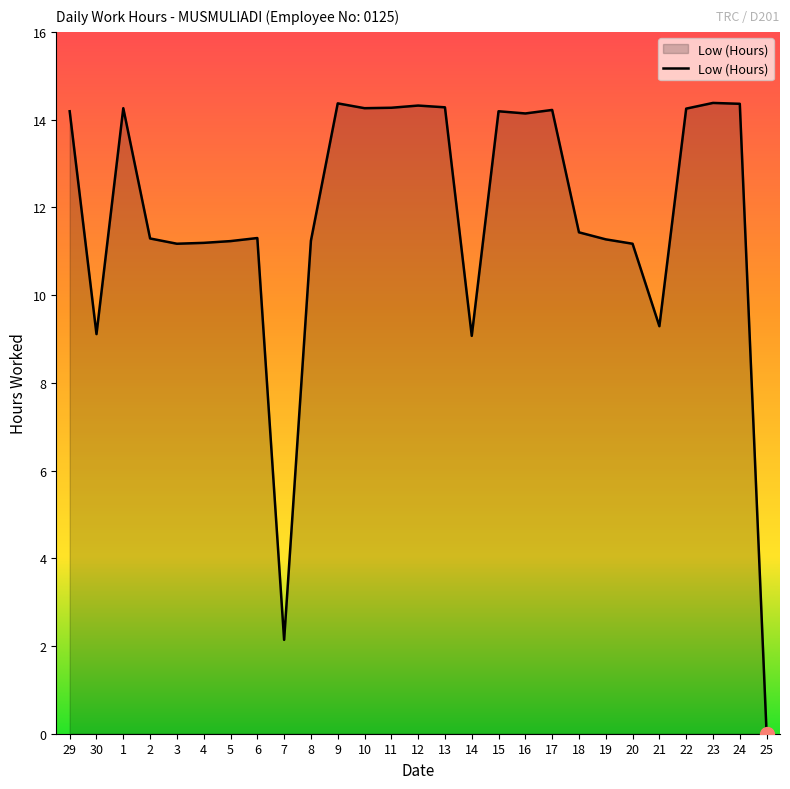

What position from the left is 24?

26